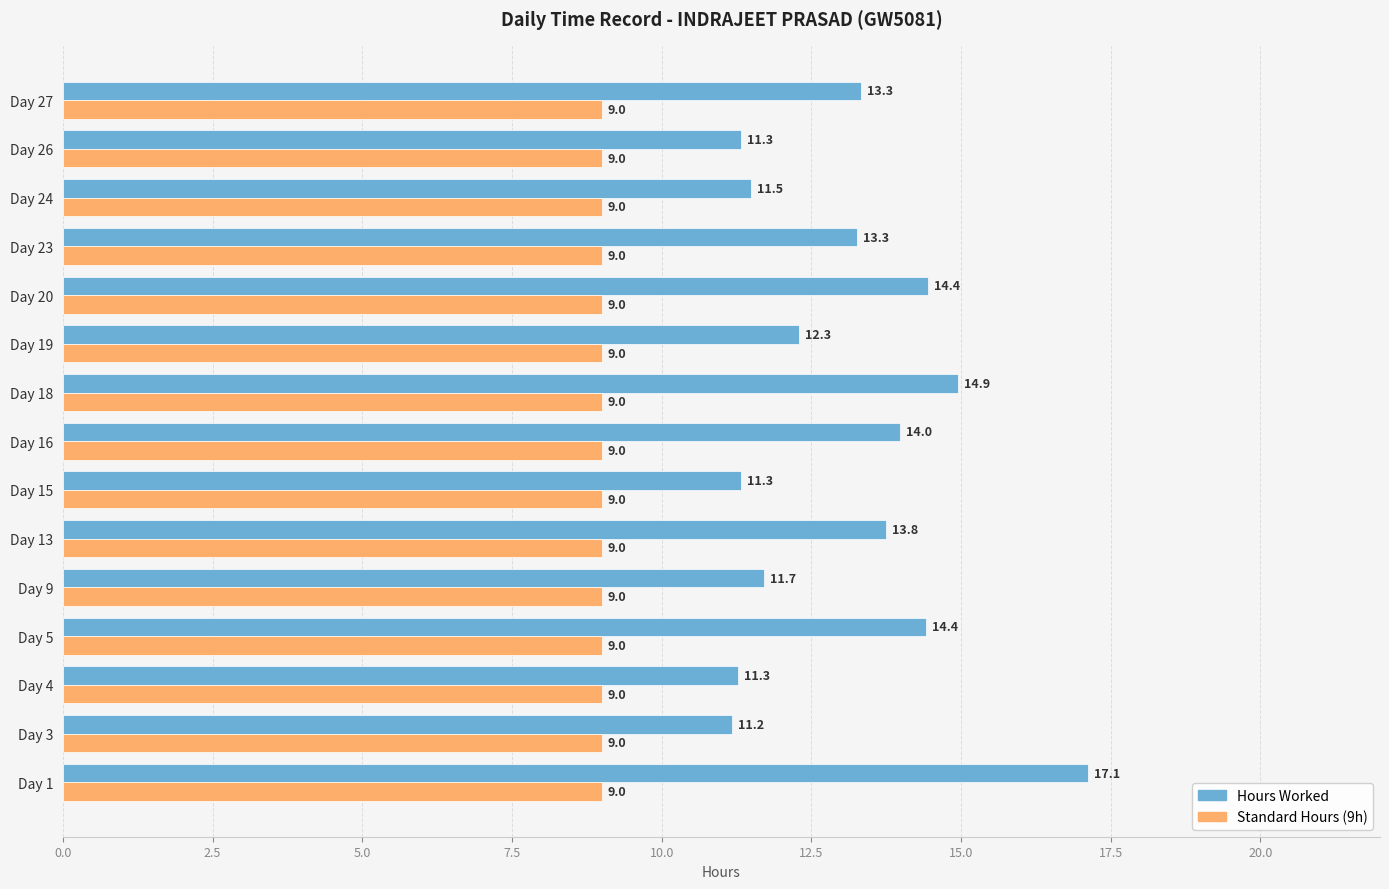

Read the Standard Hours (9h) value at Day 13.

9.0